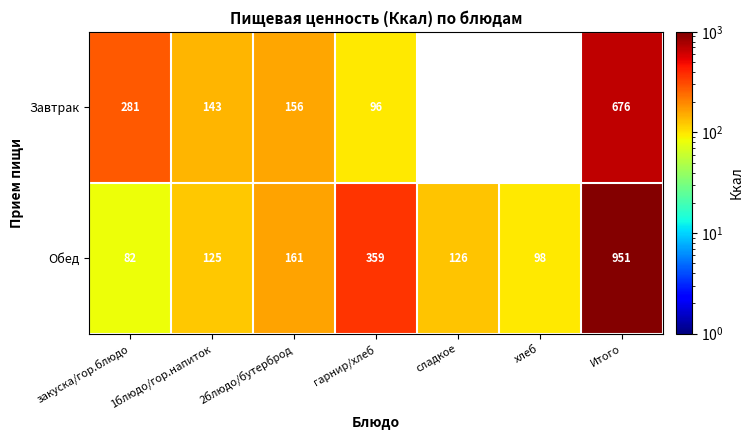

At which label is Обед closest to 516?

гарнир/хлеб